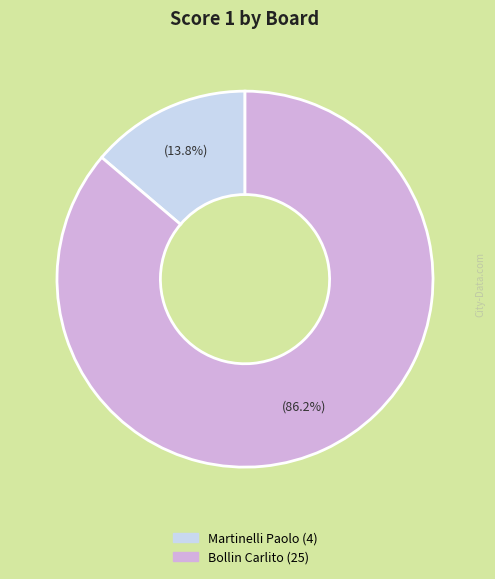

Does any single category account for the majority?

Yes